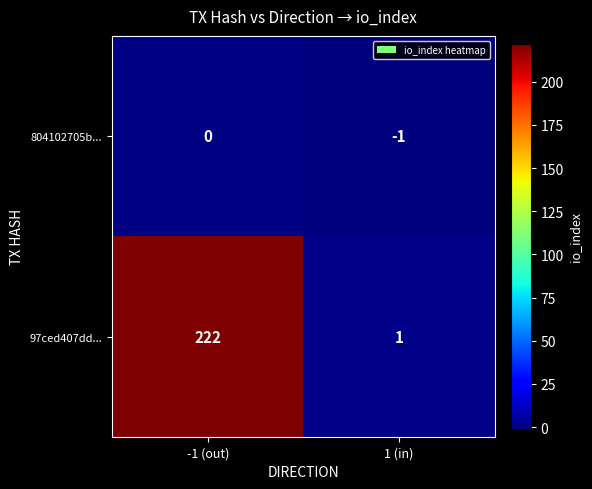

Which series has the largest range (max minus min)?

97ced407dd...